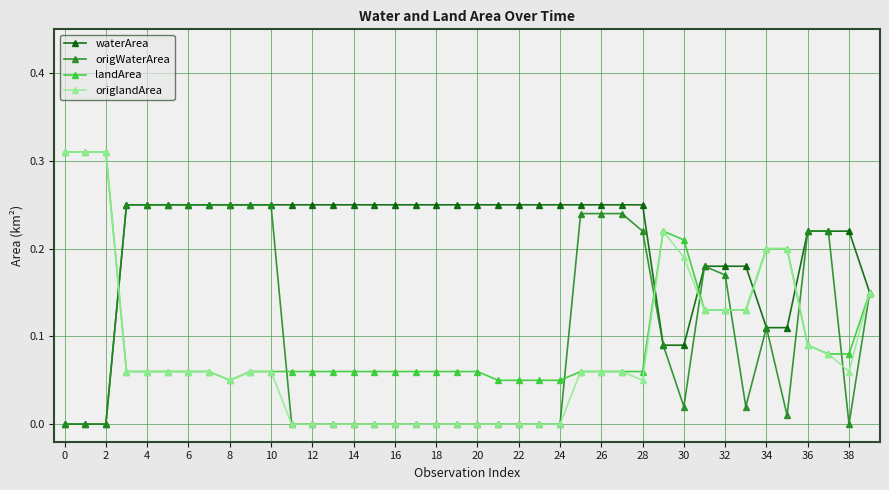

True or false: landArea has more than 0 points higher than both neighbors.

True